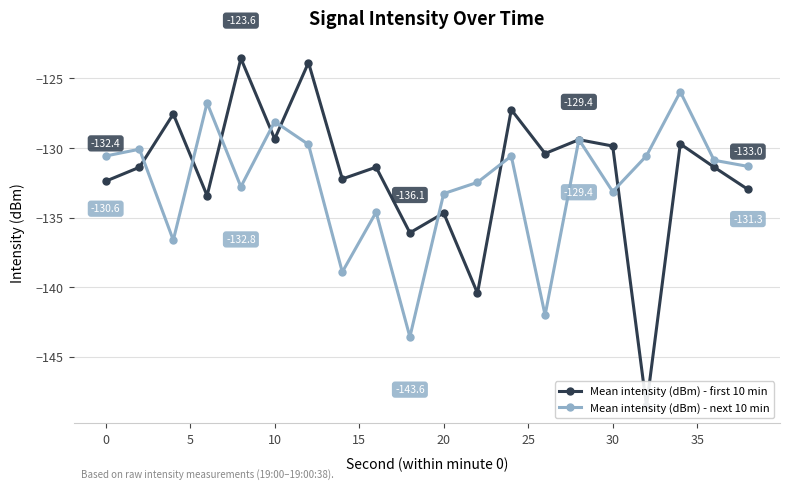

How many intersections are there between Mean intensity (dBm) - first 10 min and Mean intensity (dBm) - next 10 min?

10